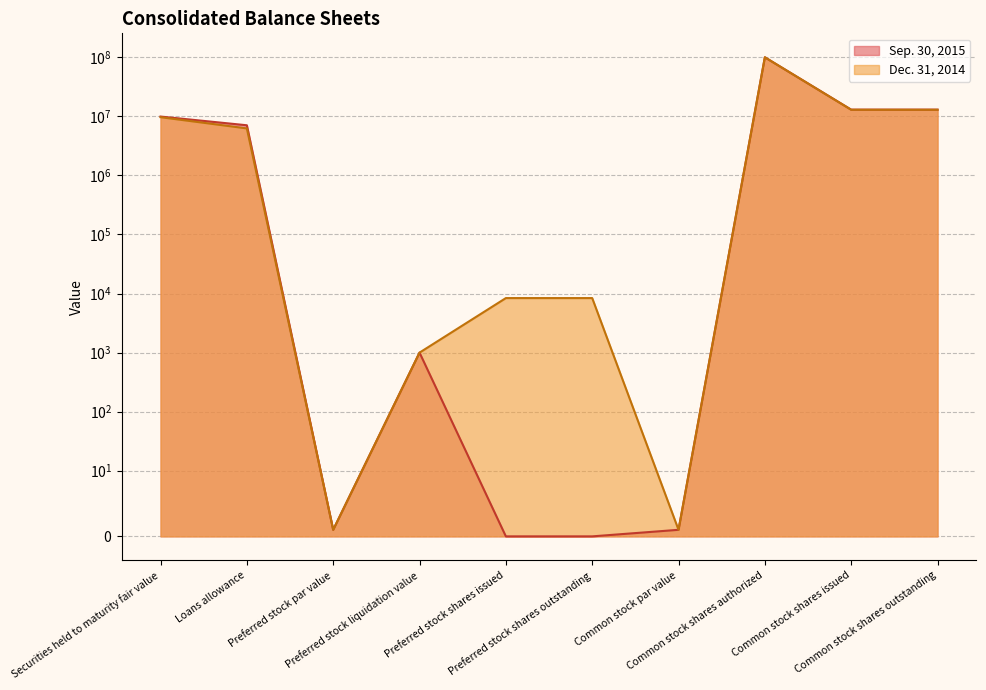

Reading left to right, list all the values displayed in this chart.

Sep. 30, 2015: 9923000	7064000	1	1000	0	0	1	100000000	12989222	12989222
Dec. 31, 2014: 9683000	6247000	1	1000	8381	8381	1	100000000	12929834	12929834